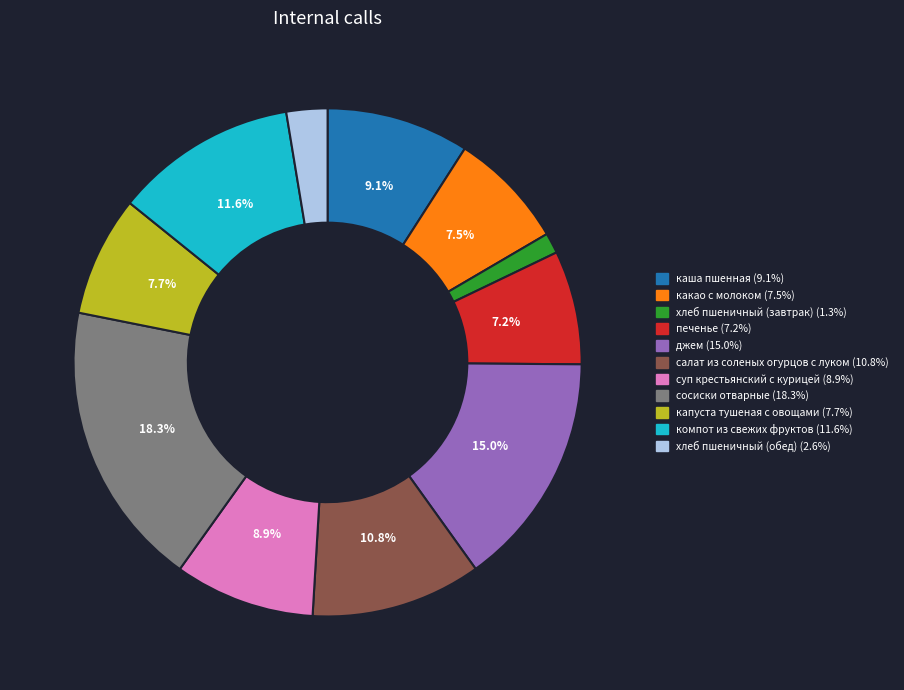

To the nearest percent, what percentage of the pie is сосиски отварные?

18%